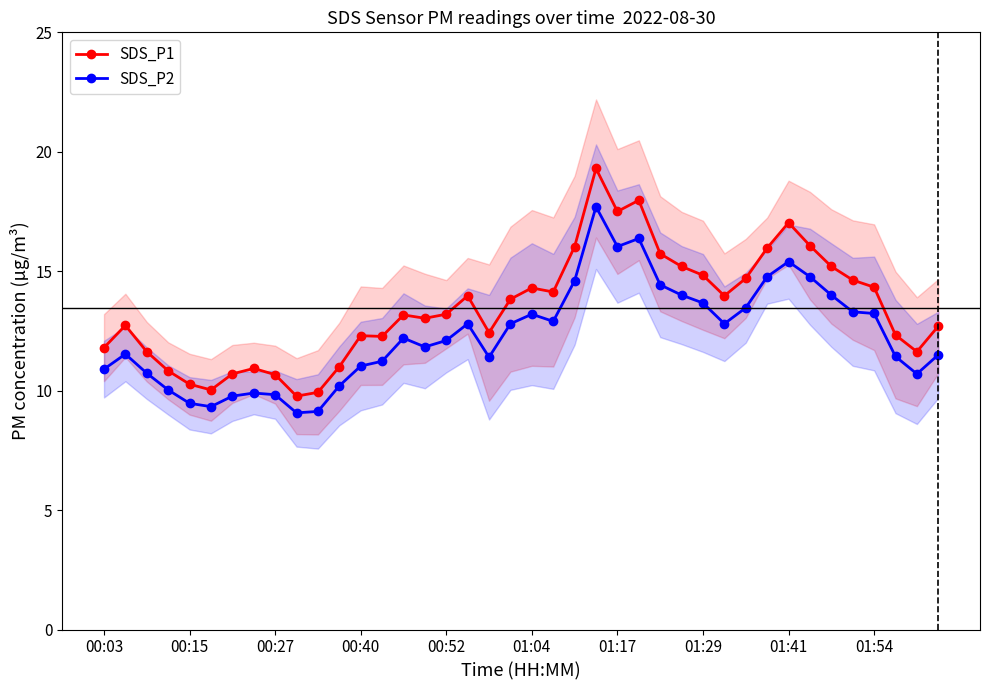

Is it true that SDS_P2 equals 9.5 at 00:15?

True